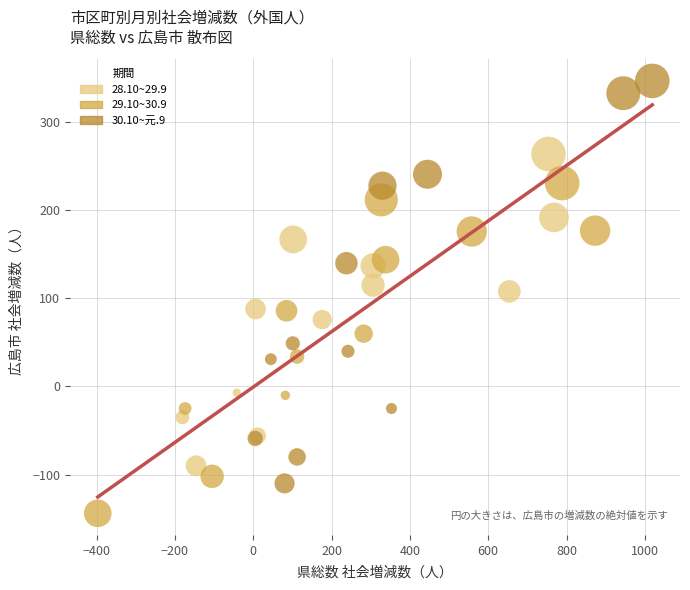

Which series has the widest spread of Y values?

30.10~元.9